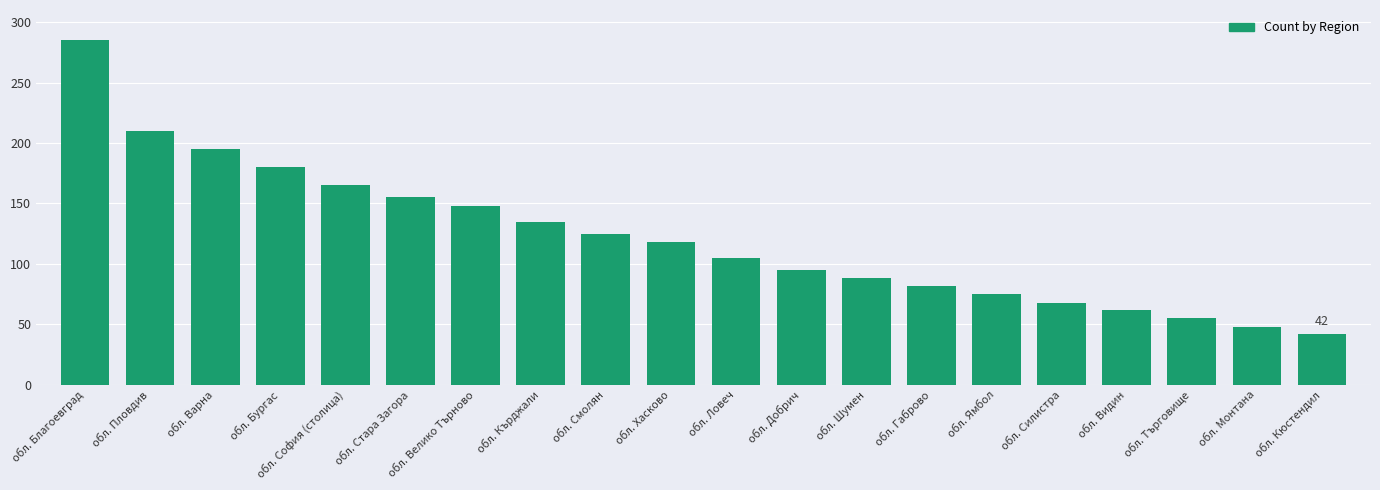

What is the smallest value displayed?

42